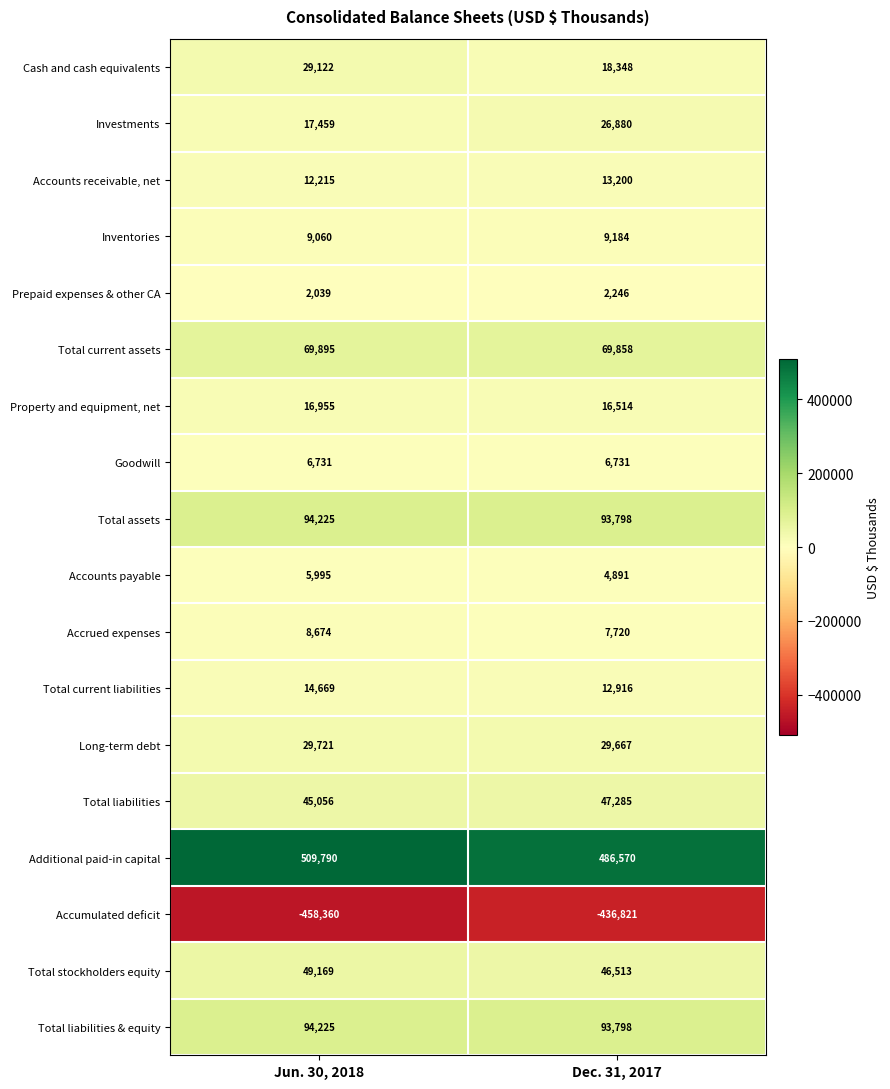

Which series has the largest total across all categories?

Additional paid-in capital